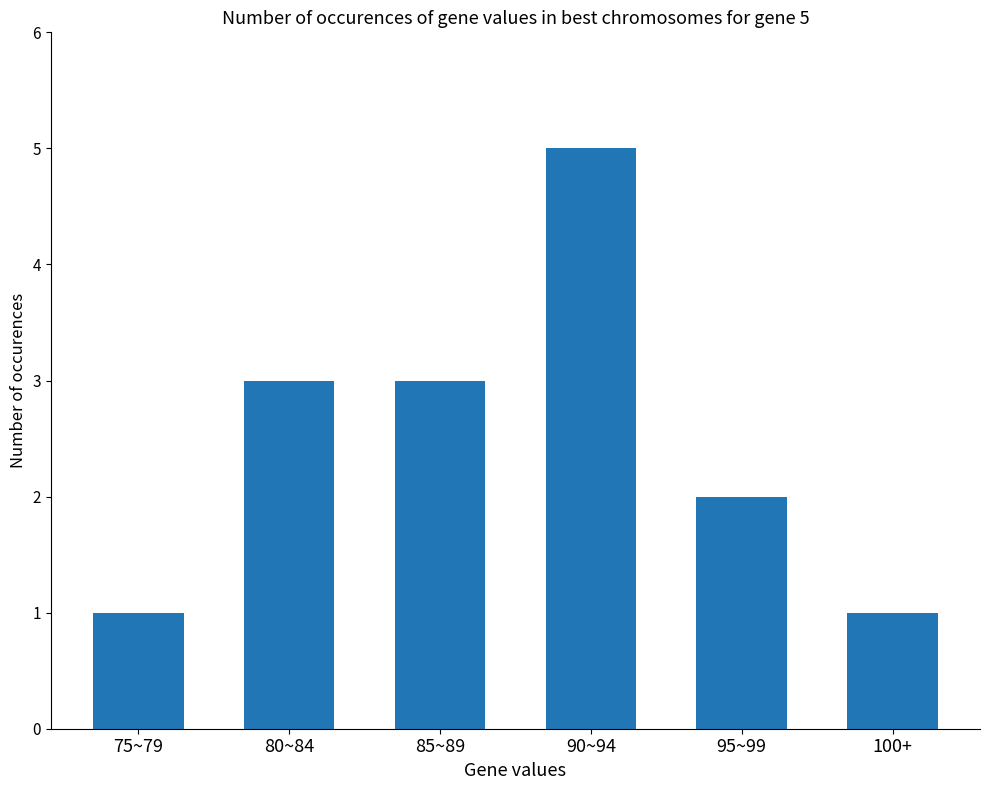

Is it true that the value at 85~89 is 2?

False